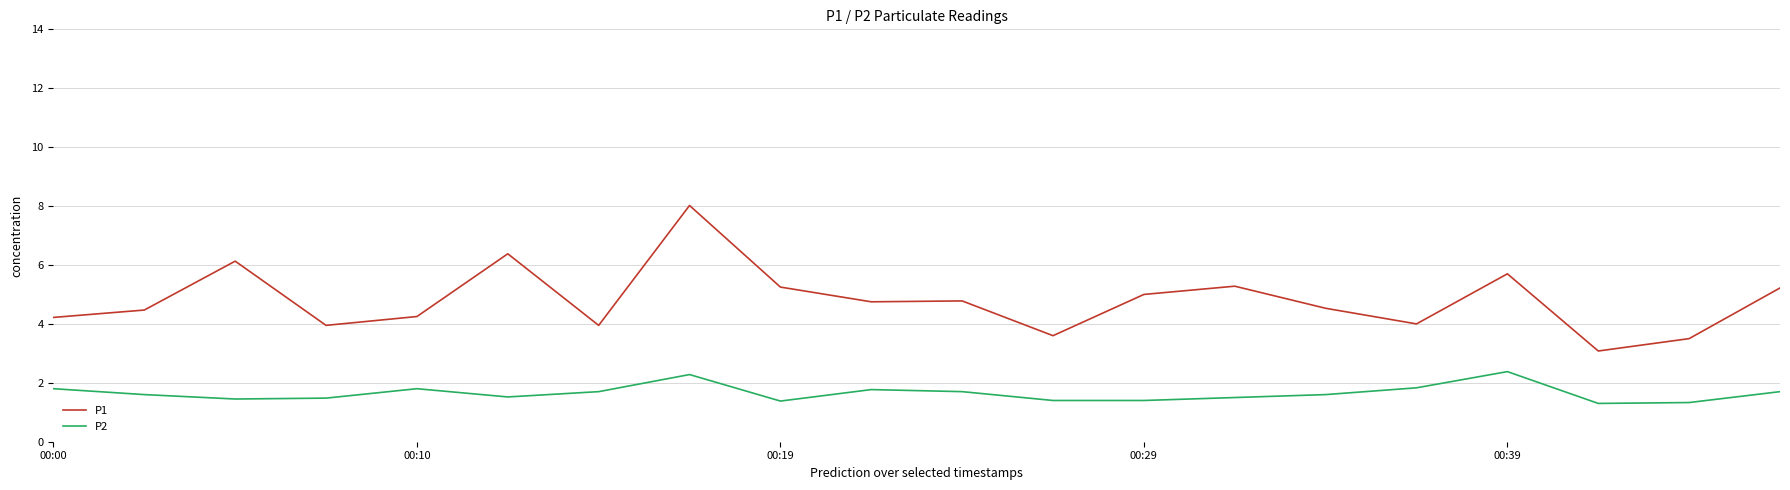

What is the lowest value of the P1 series?

3.1